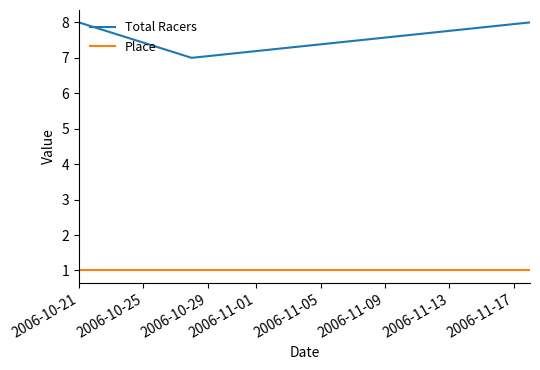

What are all the series names shown in the legend?

Total Racers, Place